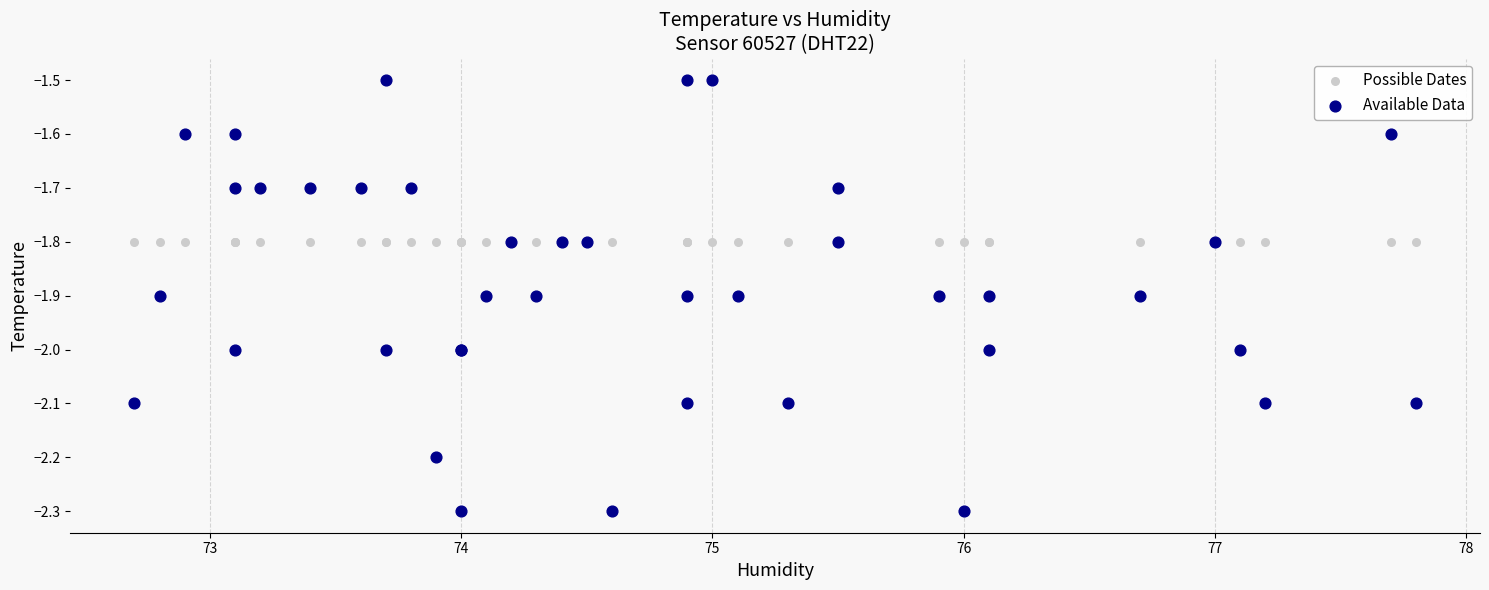

Which series reaches the minimum Y coordinate?

Available Data